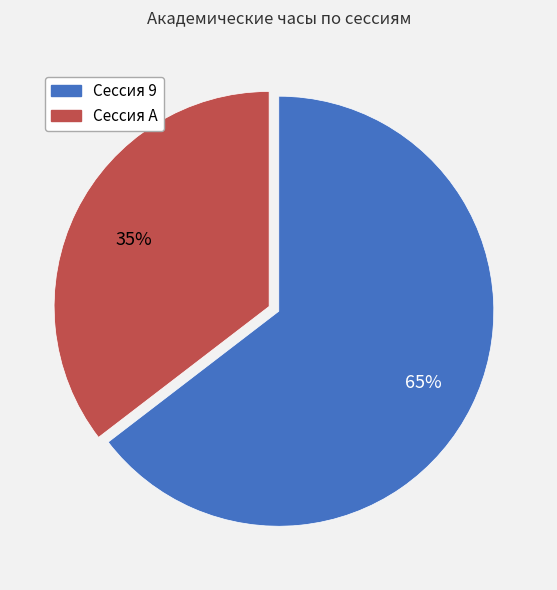

Count the number of slices in the pie.

2